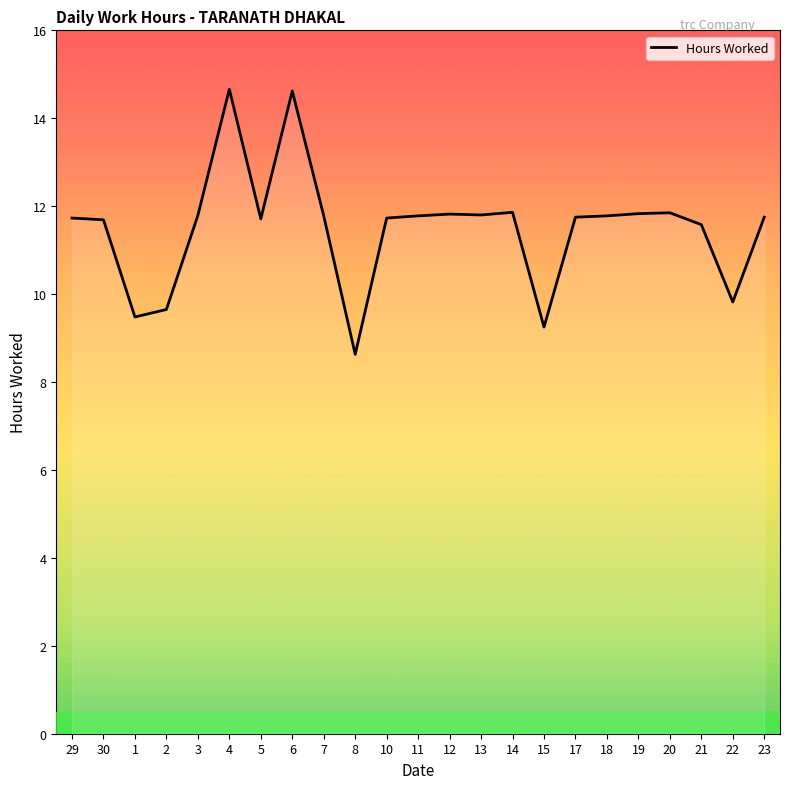

What is the change in value from 15 to 20?

+2.6